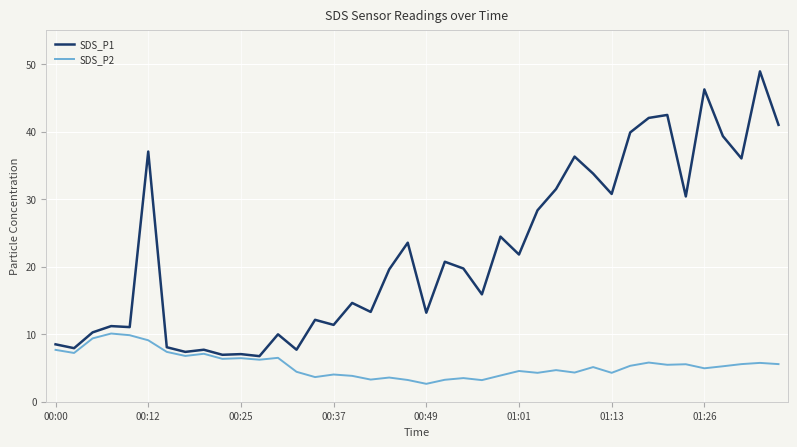

Which series has the largest range (max minus min)?

SDS_P1